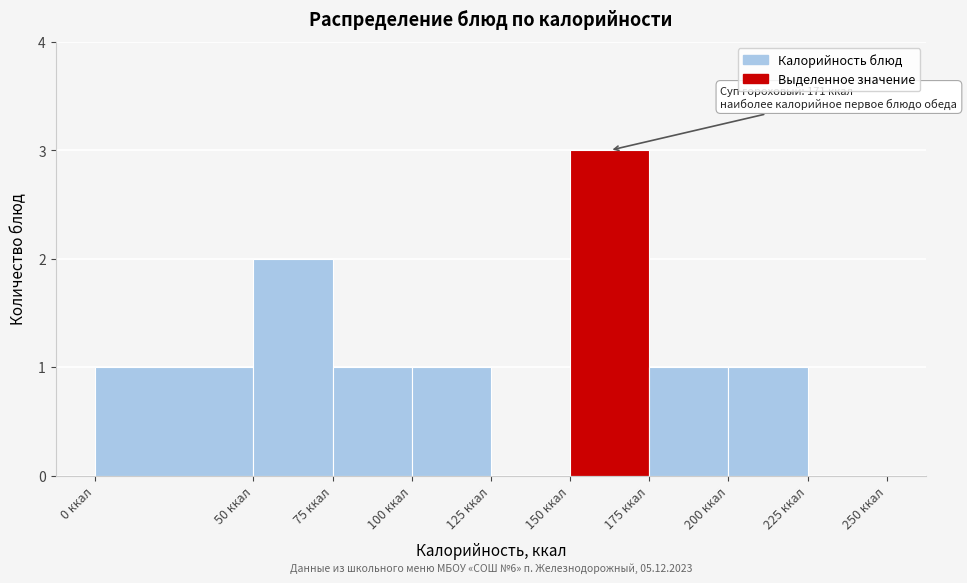

Which range on the x-axis has the tallest bar?

150 to 175